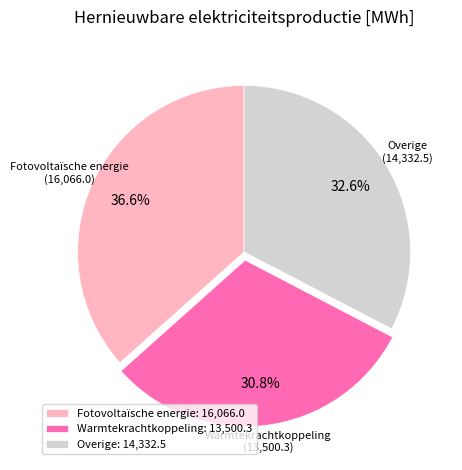

Approximately how many times larger is the value at Overige compared to Warmtekrachtkoppeling?

1.1